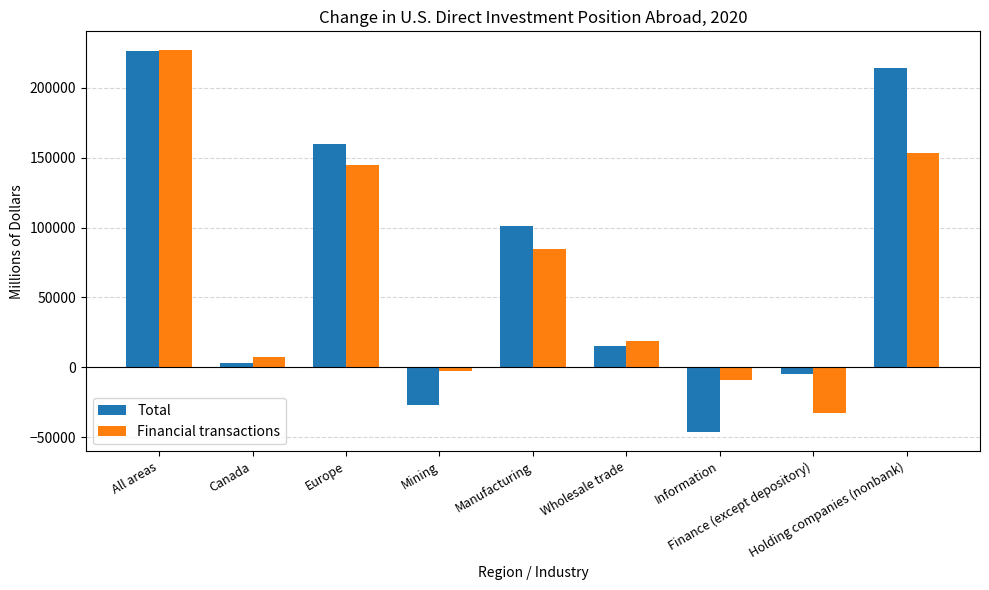

Which series has the widest spread of values?

Total